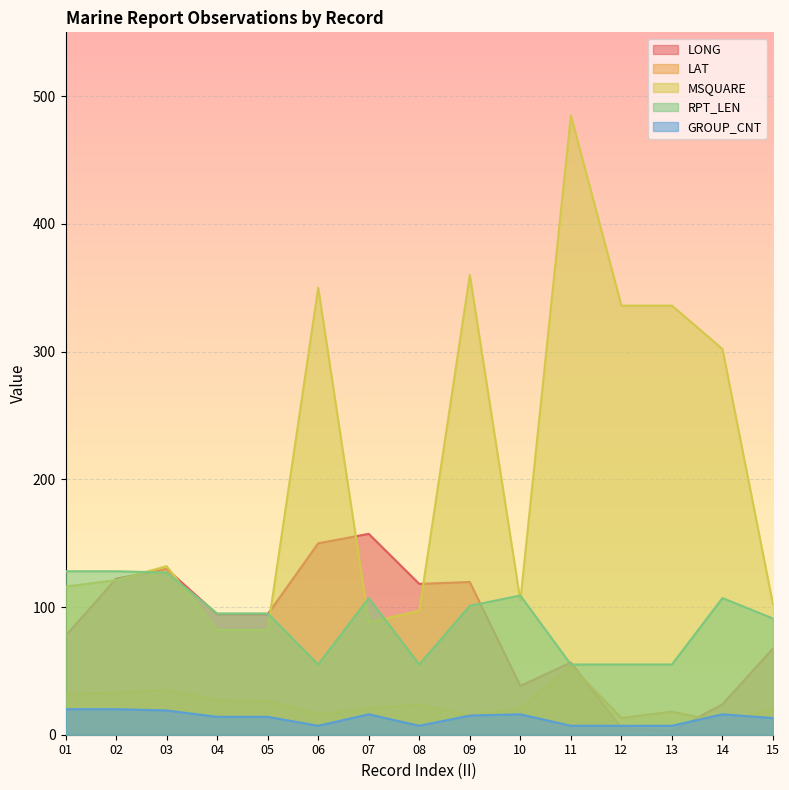

What is the total value across all series at 04?

312.3